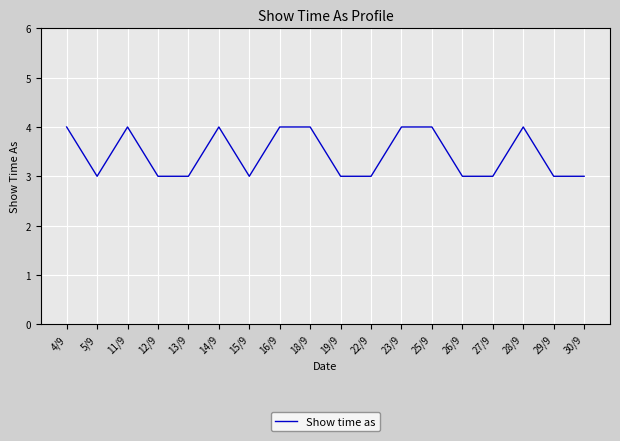

True or false: the data shows 1 at 14/9.

False